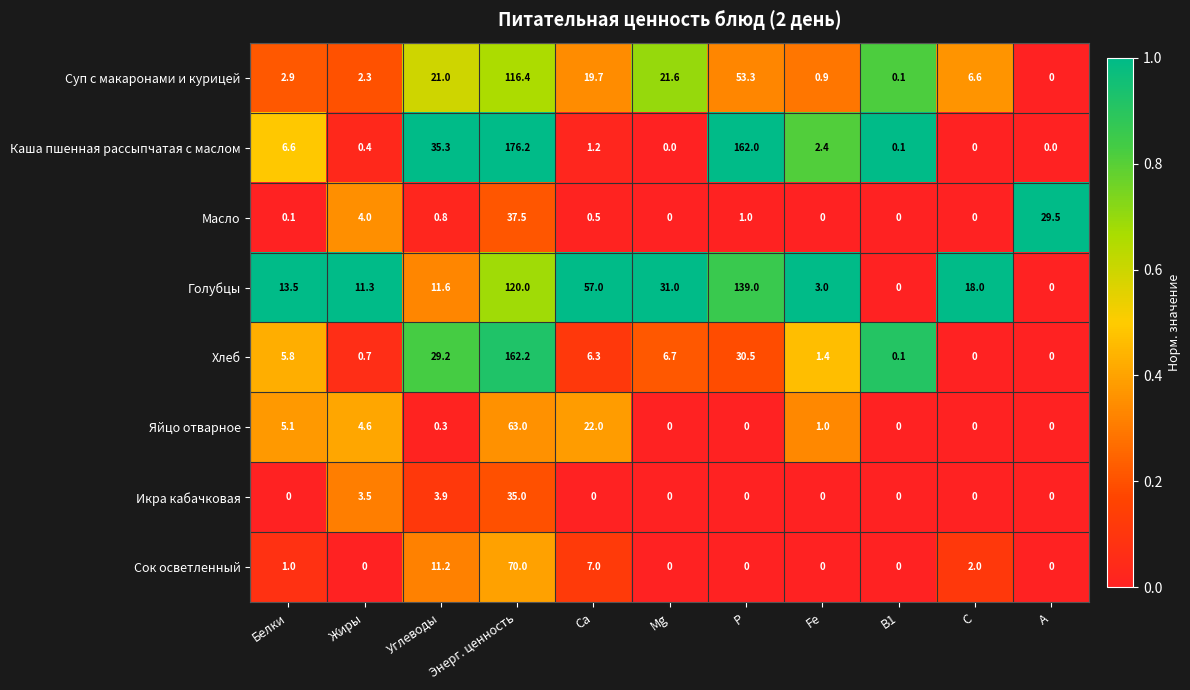

True or false: Икра кабачковая has a value of 17.8 at Fe.

False